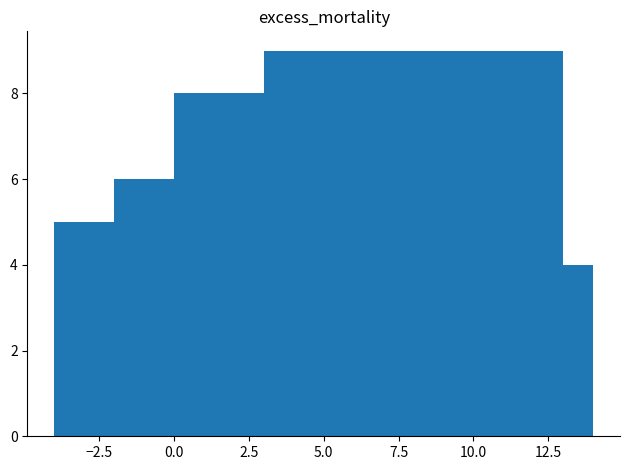

What is the maximum value shown in the chart?

9